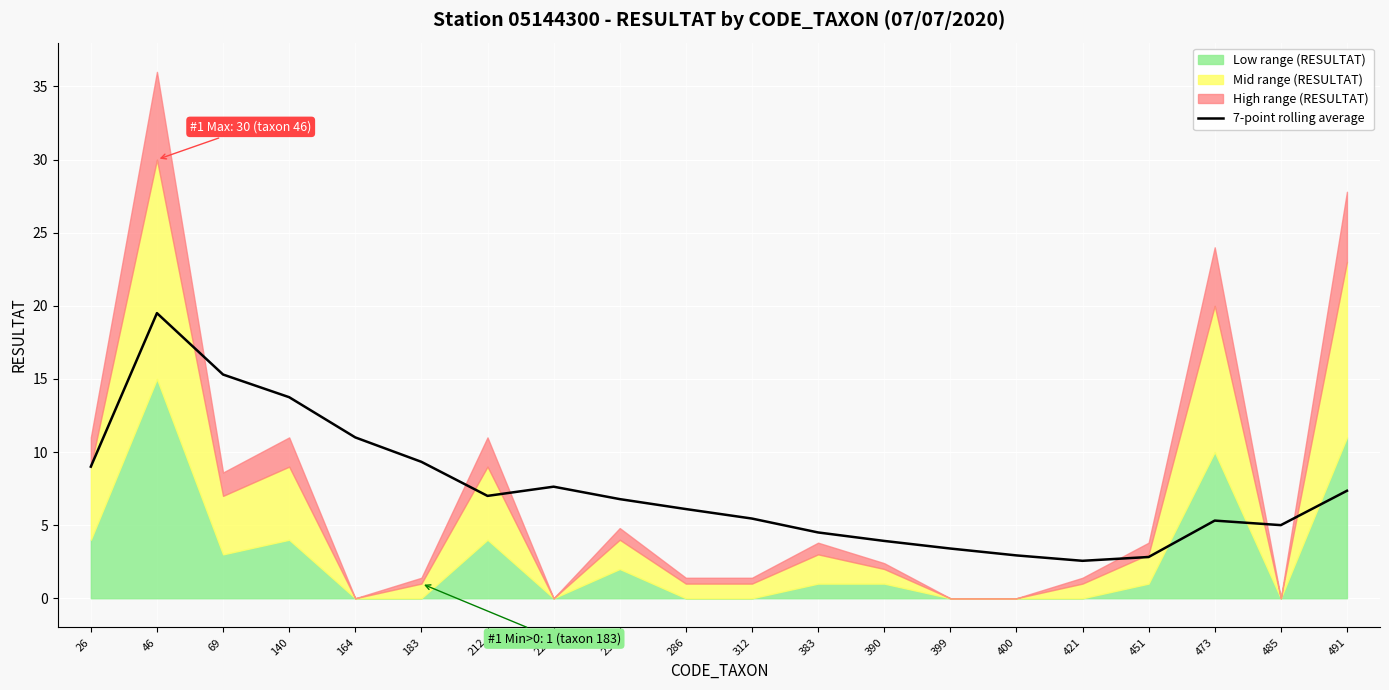

Reading right to left, list all the values displayed in this chart.

491=7.3	485=5.0	473=5.3	451=2.8	421=2.6	400=2.9	399=3.4	390=3.9	383=4.5	312=5.5	286=6.1	231=6.8	223=7.6	212=7.0	183=9.3	164=11.0	140=13.8	69=15.3	46=19.5	26=9.0